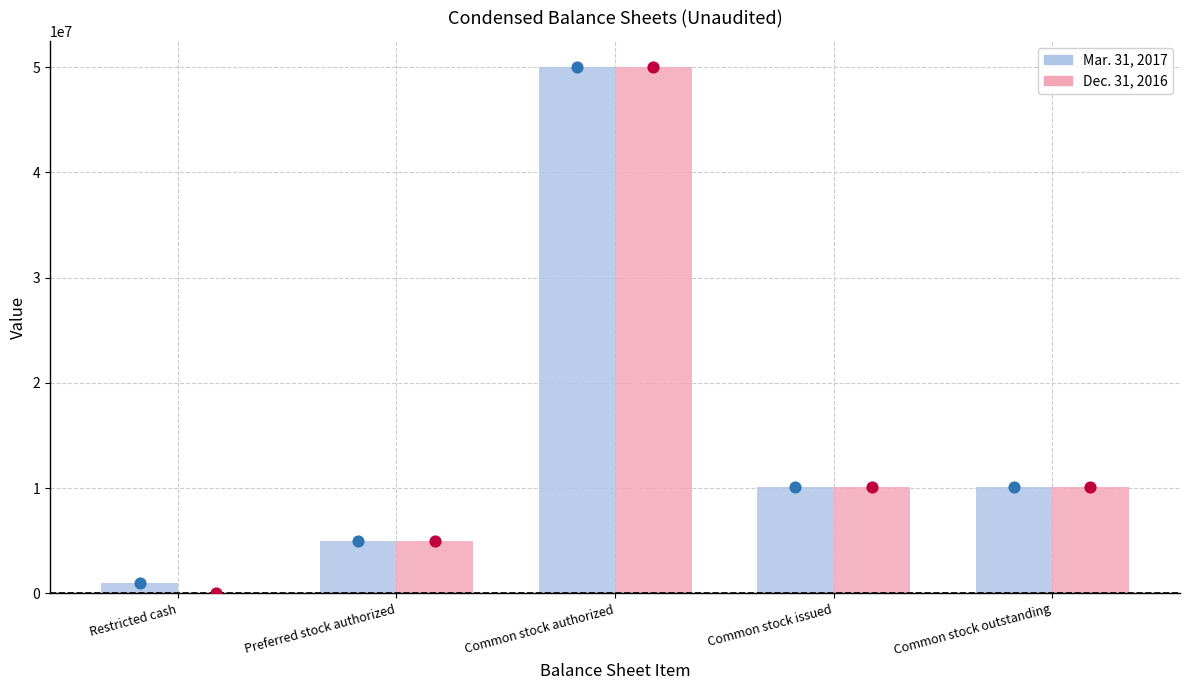

Which series has the largest total across all categories?

Mar. 31, 2017